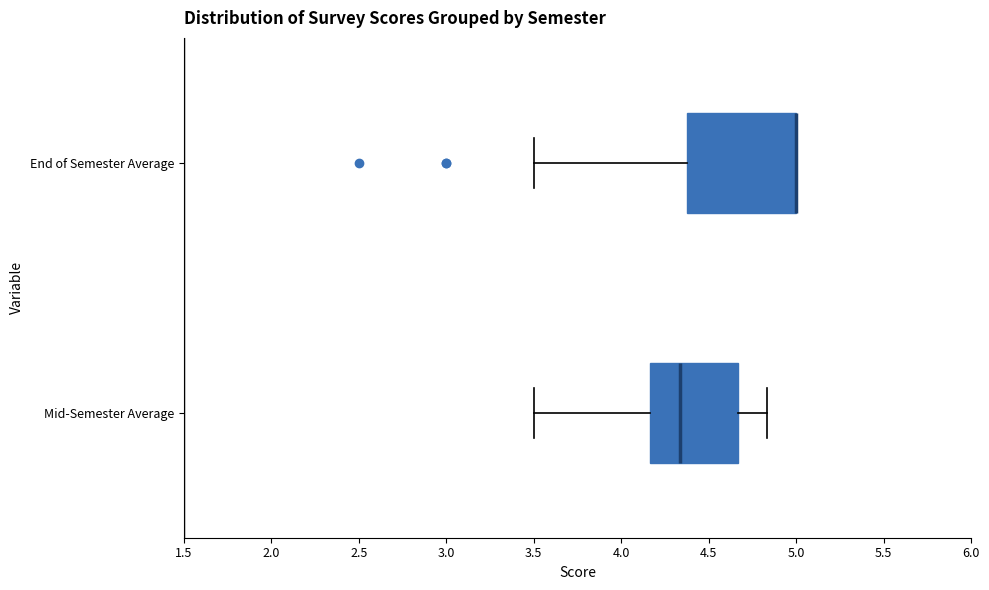

Reading bottom to top, read every box against the x-axis: the position of its median line, the range the box covers, and the ends of its whiskers. The values are not printed on the chart, so give them approximately, as read against the axis.

Mid-Semester Average: median 4.35, box 4.15 to 4.65, whiskers 3.50 to 4.85
End of Semester Average: median 5.00 (drawn on the box's right edge), box 4.40 to 5.00, whiskers 3.50 to 5.00